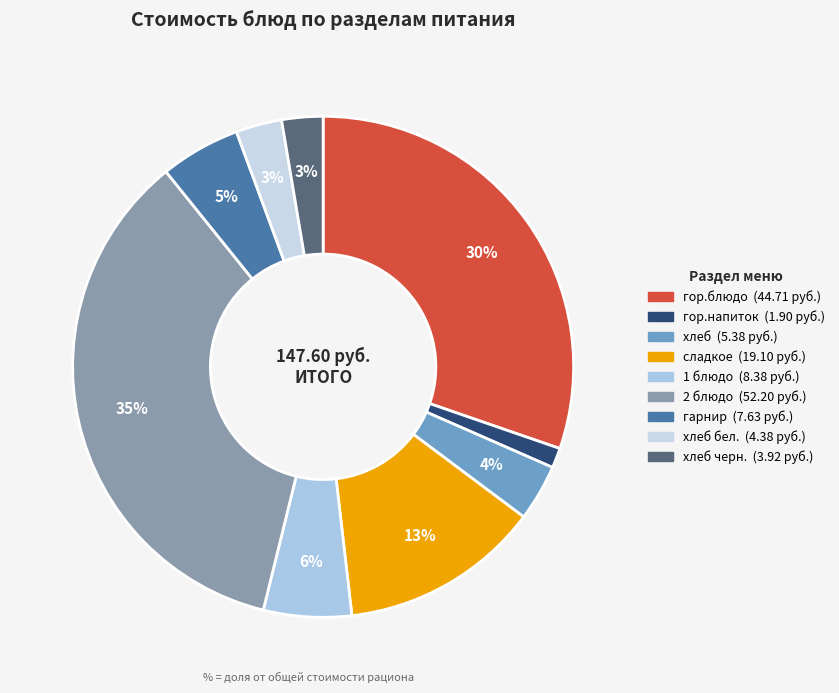

How many slices are in this pie chart?

9